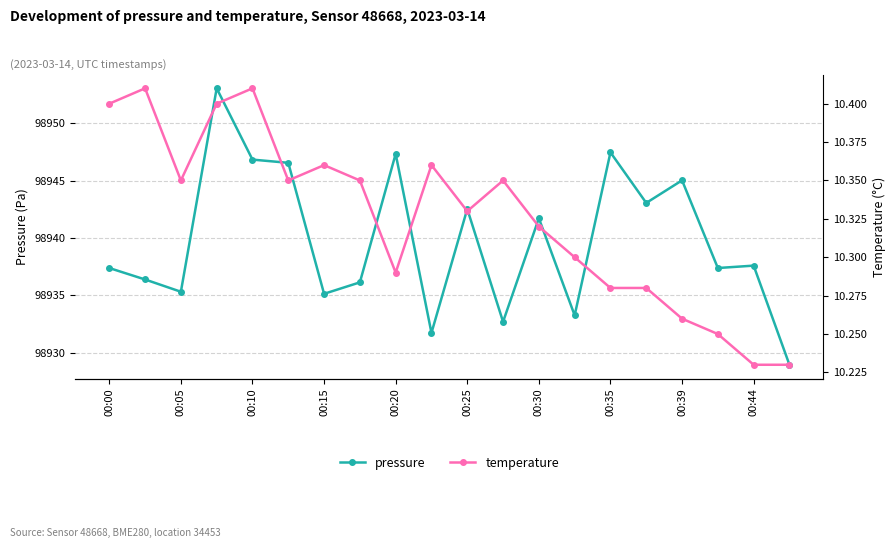

True or false: pressure and temperature intersect in this chart.

False